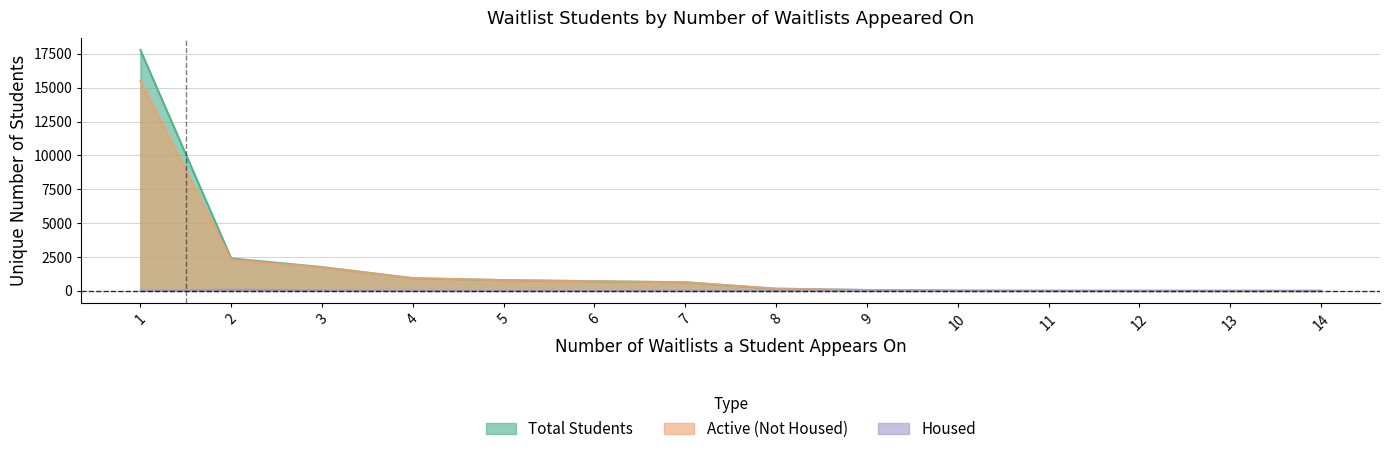

The Active (Not Housed) series shows 714 at 6. True or false?

True